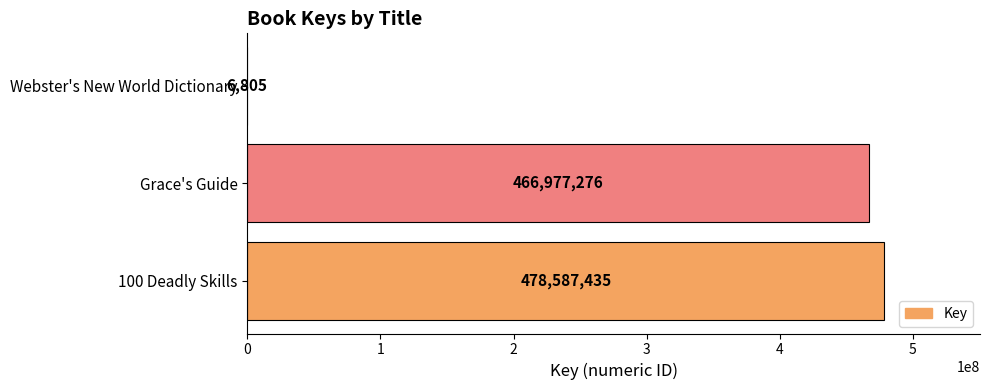

The chart shows a value of 478587435 at 100 Deadly Skills. True or false?

True